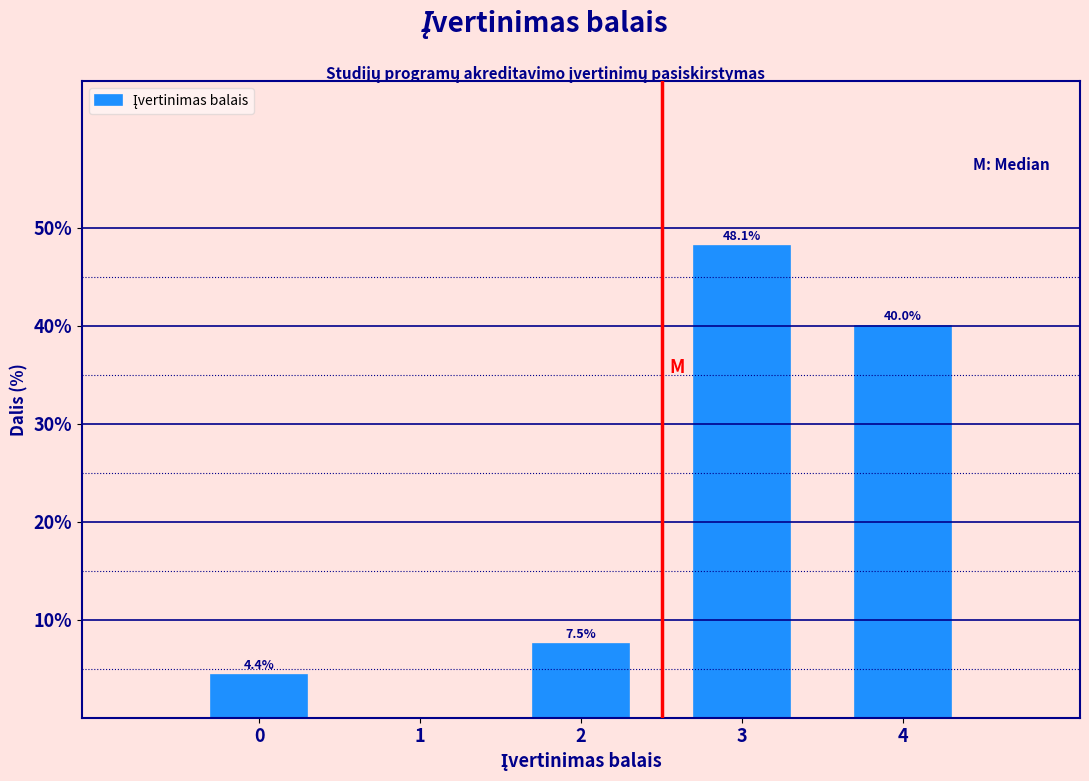

Reading left to right, transcribe all the data shown in this chart.

0=4.4	1=0.0	2=7.5	3=48.1	4=40.0